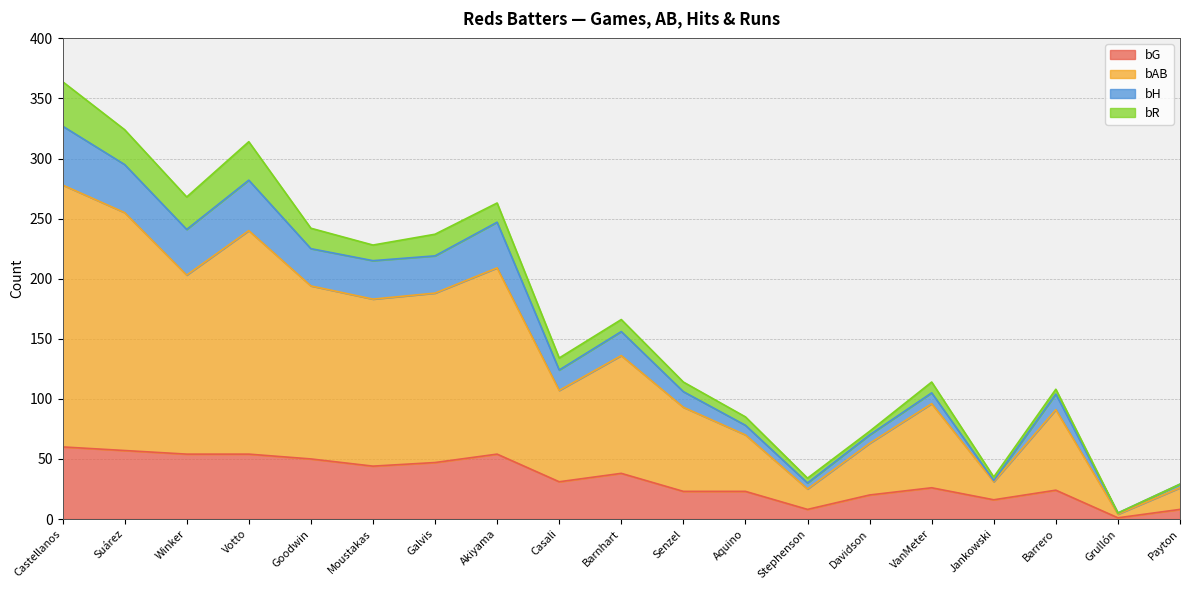

The value of bG at Suárez is 78. True or false?

False